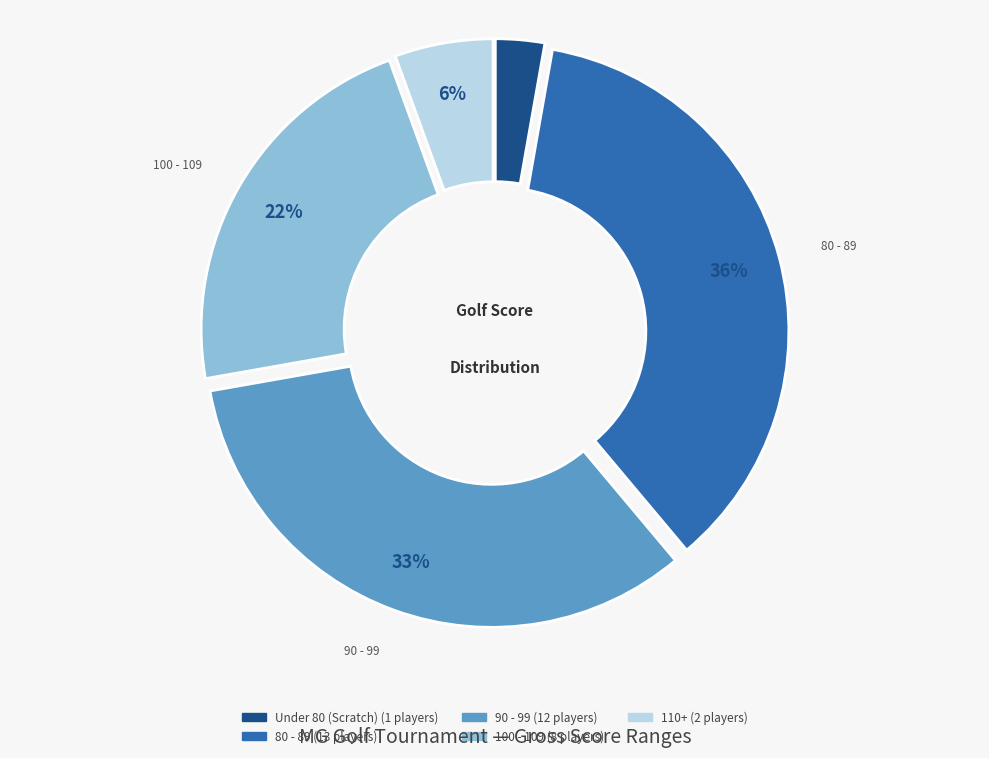

Count the number of slices in the pie.

5